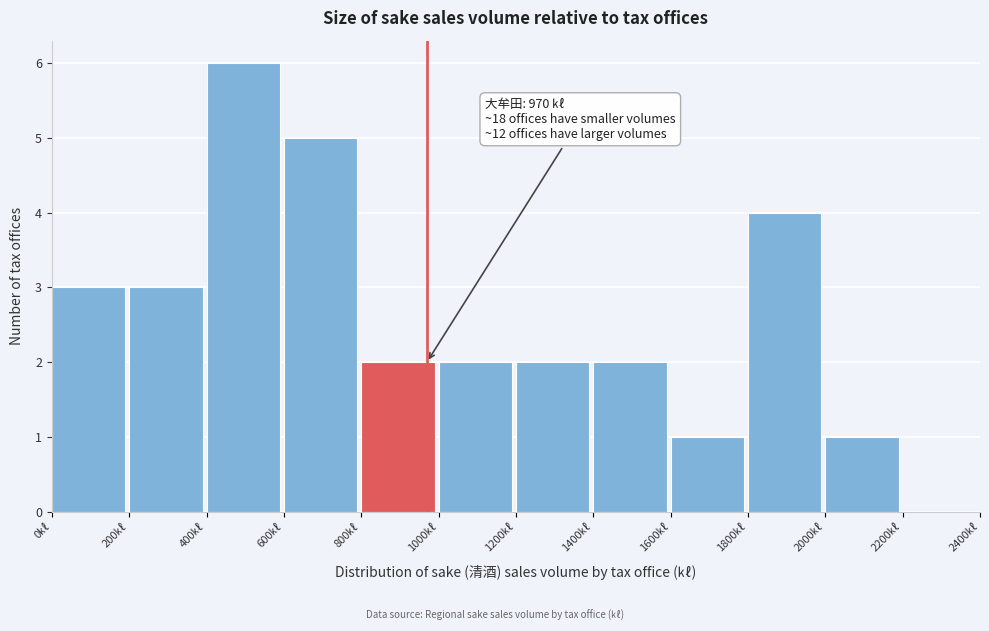

Over which range of the x-axis is the bar tallest?

400 to 600